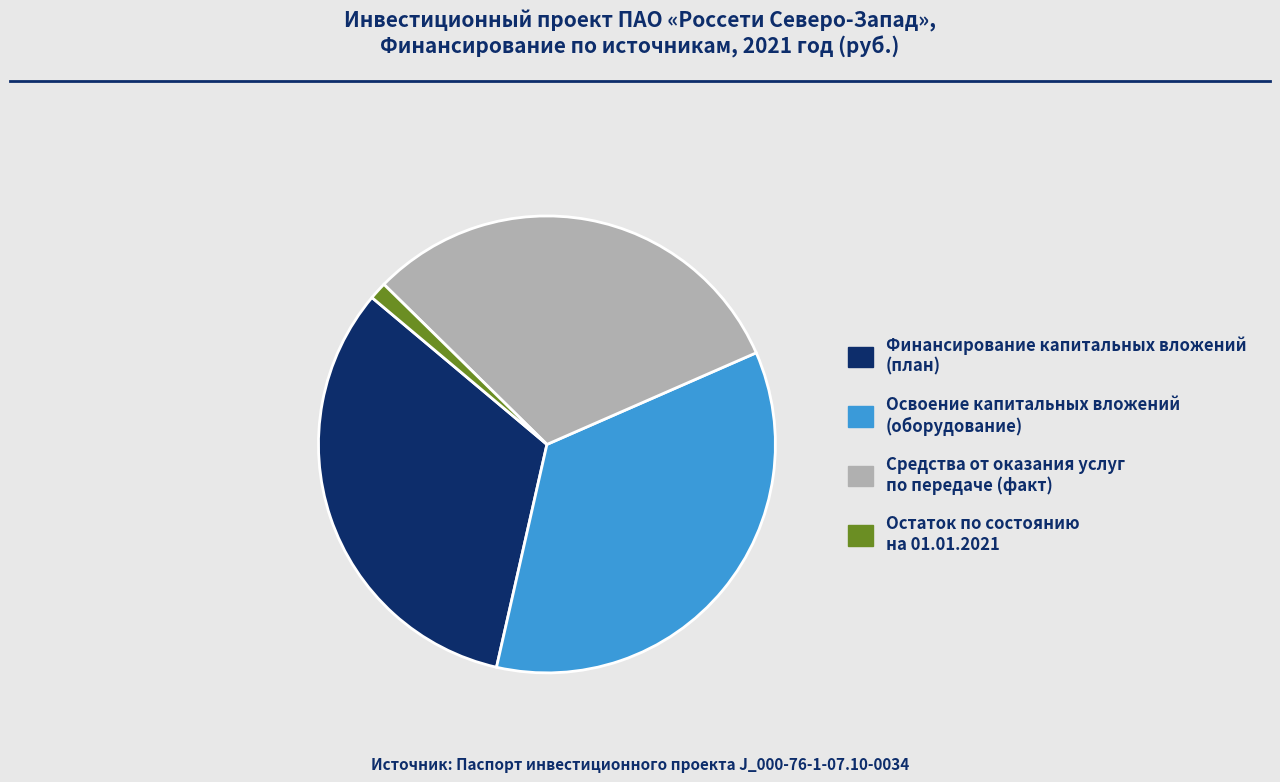

Combined, do Освоение капитальных вложений (оборудование) and Остаток по состоянию на 01.01.2021 account for over 50%?

No